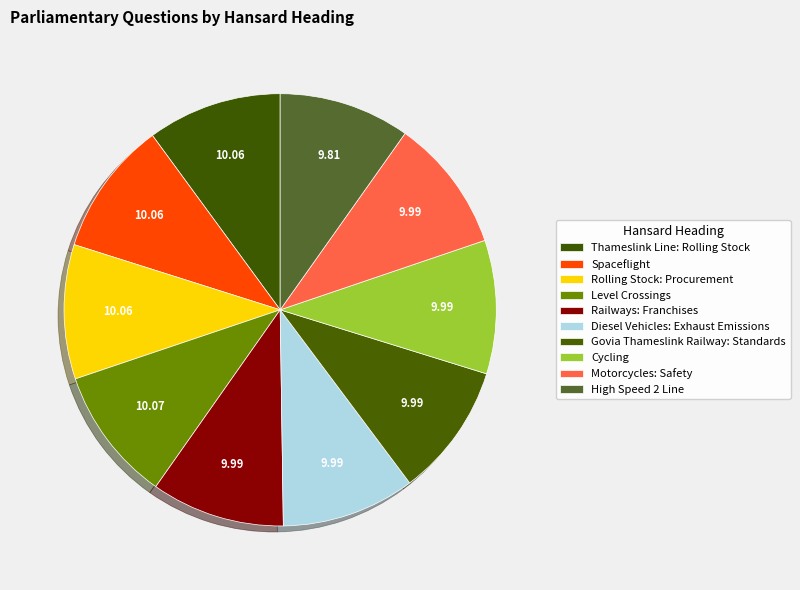

How many segments does this pie chart have?

10